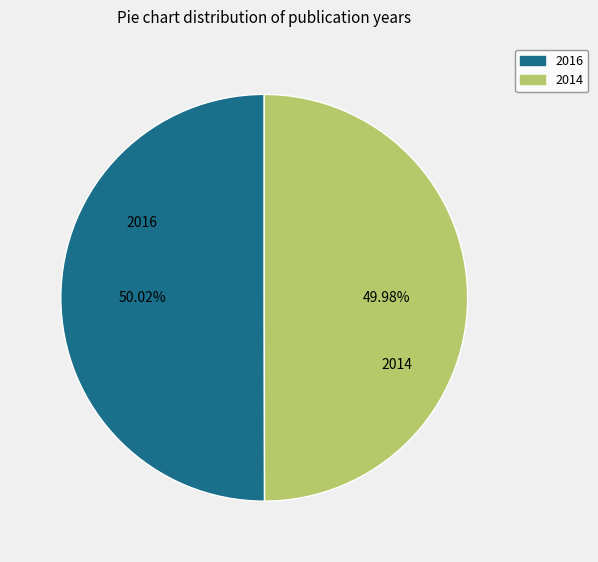

What percentage do 2014 and 2016 together represent?

100.0%